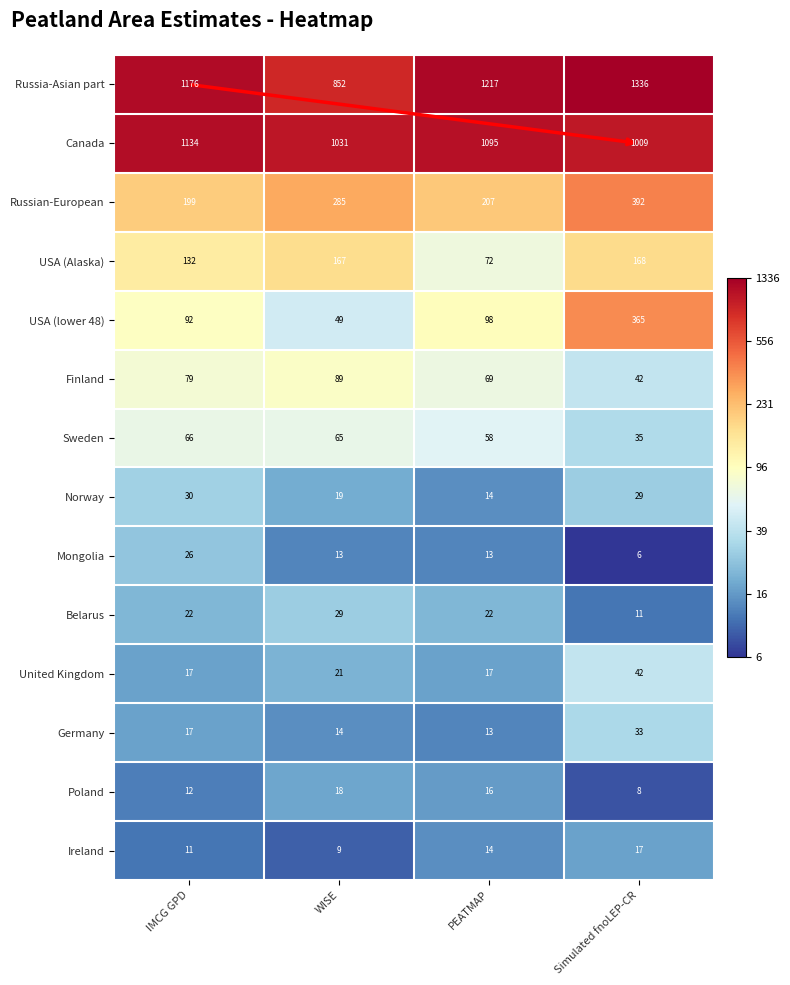

At WISE, list the series in order from largest to smallest.

Canada, Russia-Asian part, Russian-European, USA (Alaska), Finland, Sweden, USA (lower 48), Belarus, United Kingdom, Norway, Poland, Germany, Mongolia, Ireland